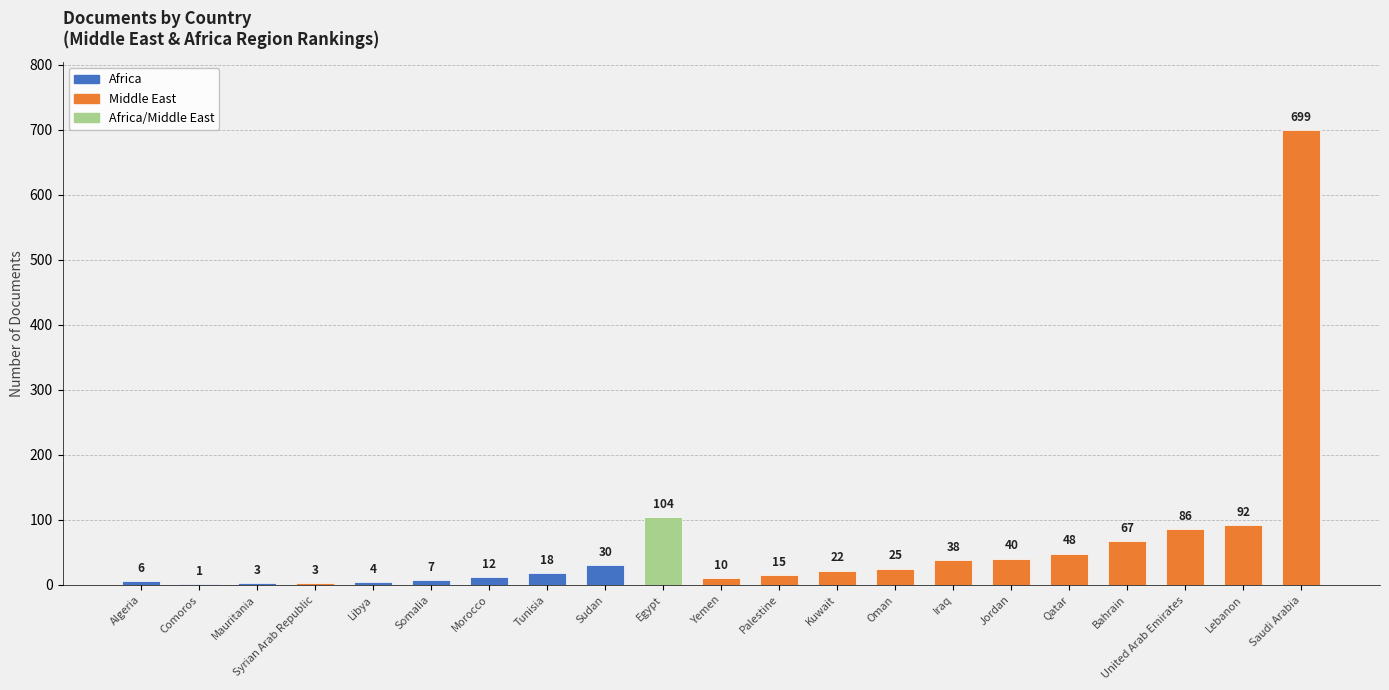

What is the sum of all values?

1330